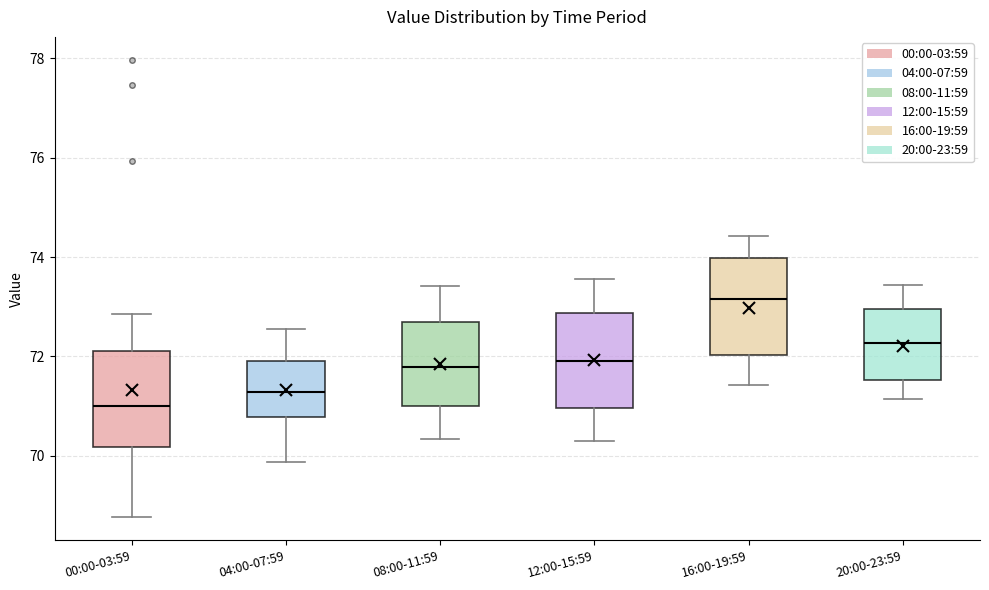

Where is the upper edge of the box for 08:00-11:59 on the y-axis? The values are not printed on the chart, so give them approximately, as read against the axis.

72.8